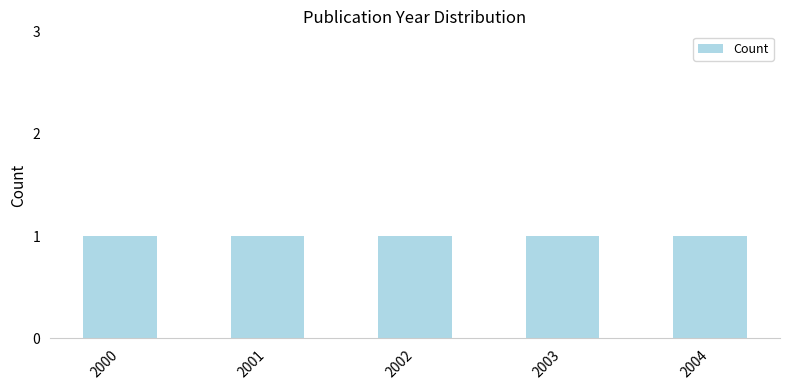

The value at 2001 is 2603. True or false?

False